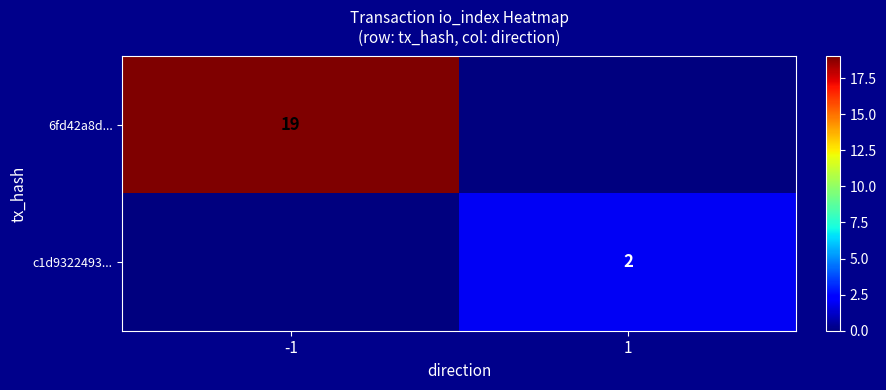

Which series has the widest spread of values?

6fd42a8d...